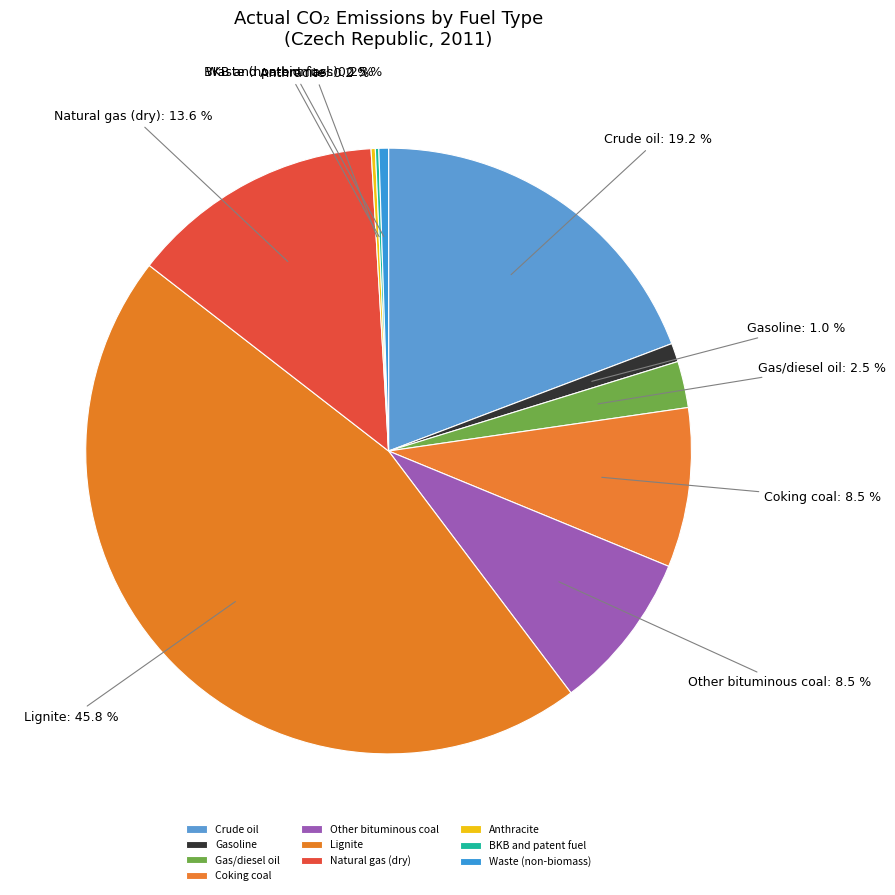

To the nearest percent, what portion does Lignite represent?

46%